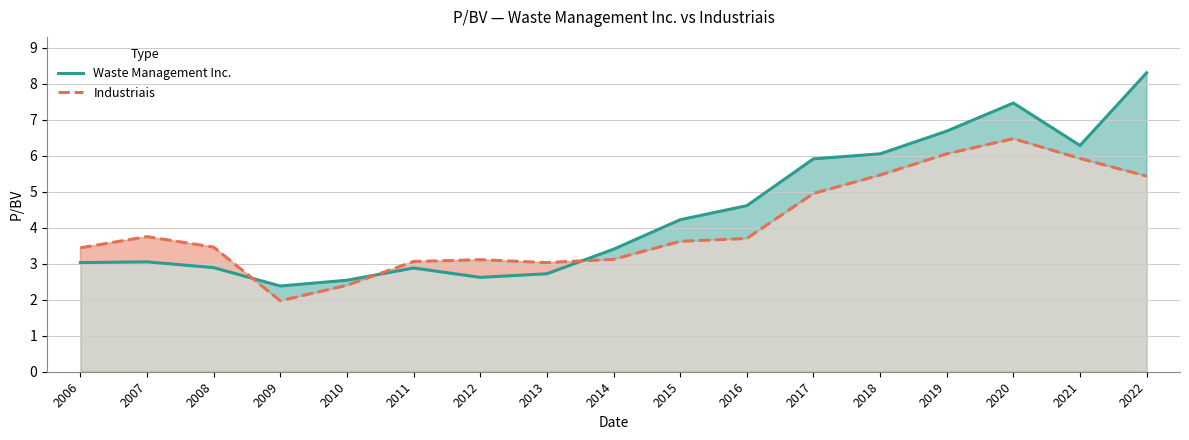

Where is the first local minimum for Industriais?

2009